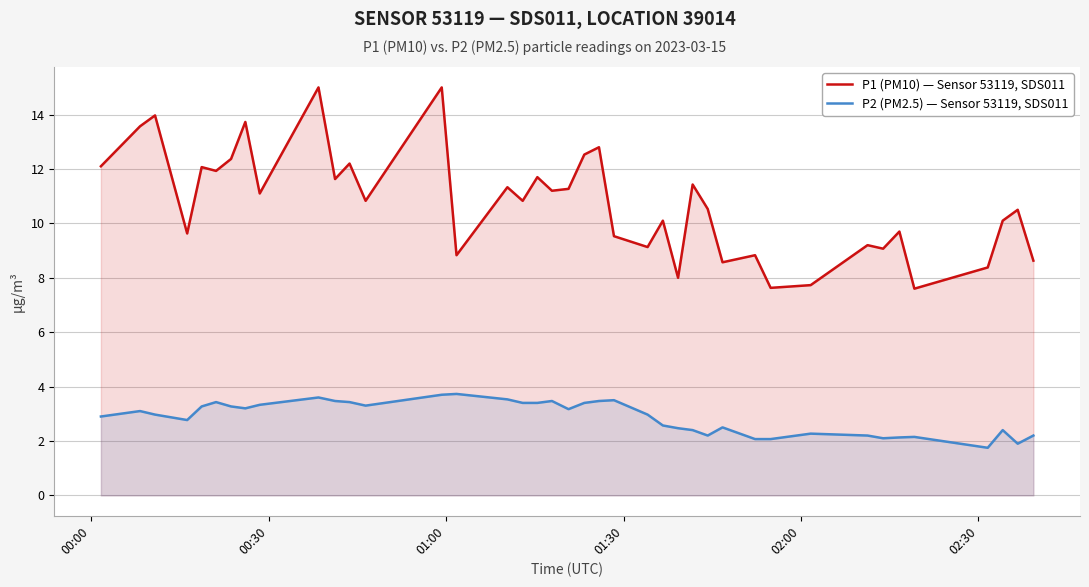

Which series has the largest range (max minus min)?

P1 (PM10) — Sensor 53119, SDS011